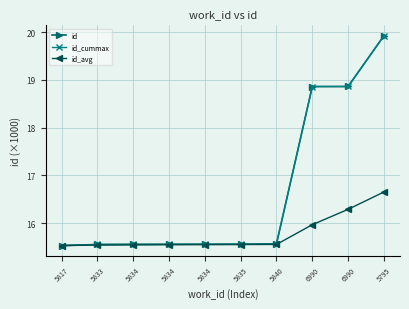

Which category has the highest value in the id series?

5795